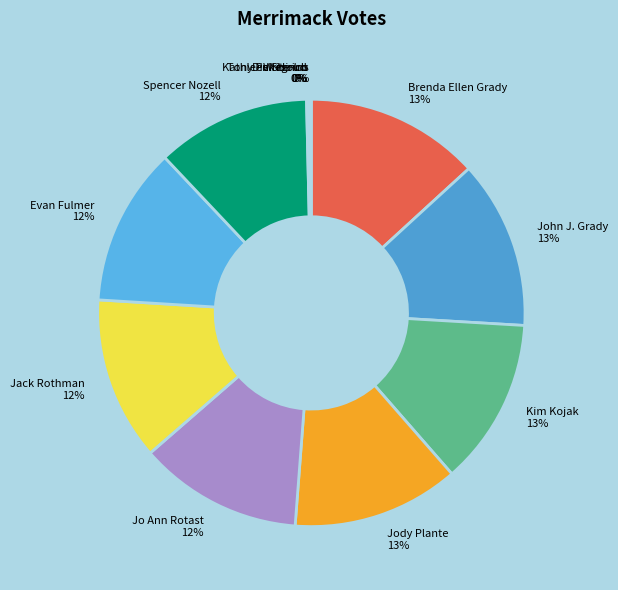

Combined, do Spencer Nozell and Evan Fulmer account for over 50%?

No